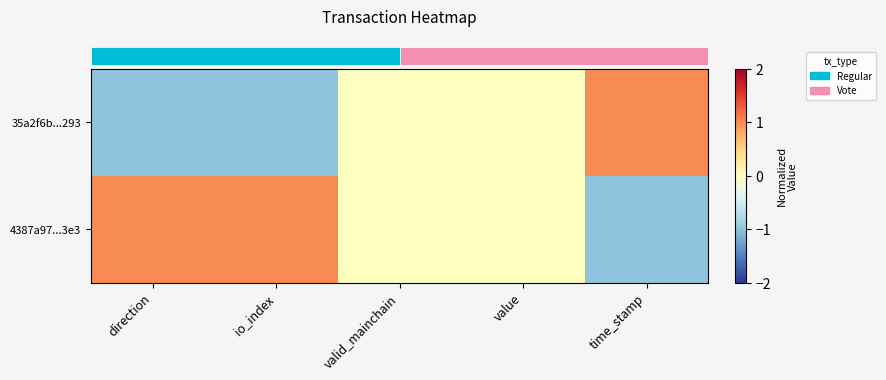

Which series changed the most between direction and valid_mainchain?

row_0